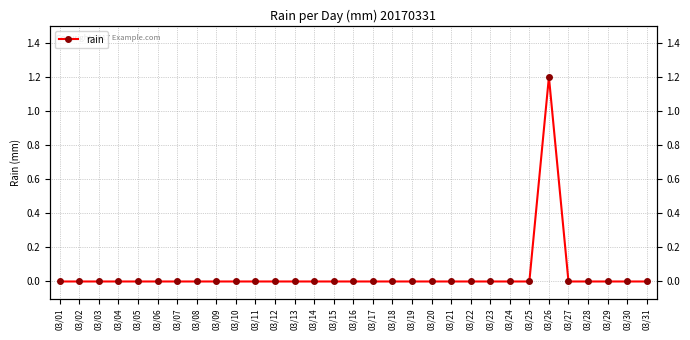

True or false: the data shows 1.2 at 03/26.

True